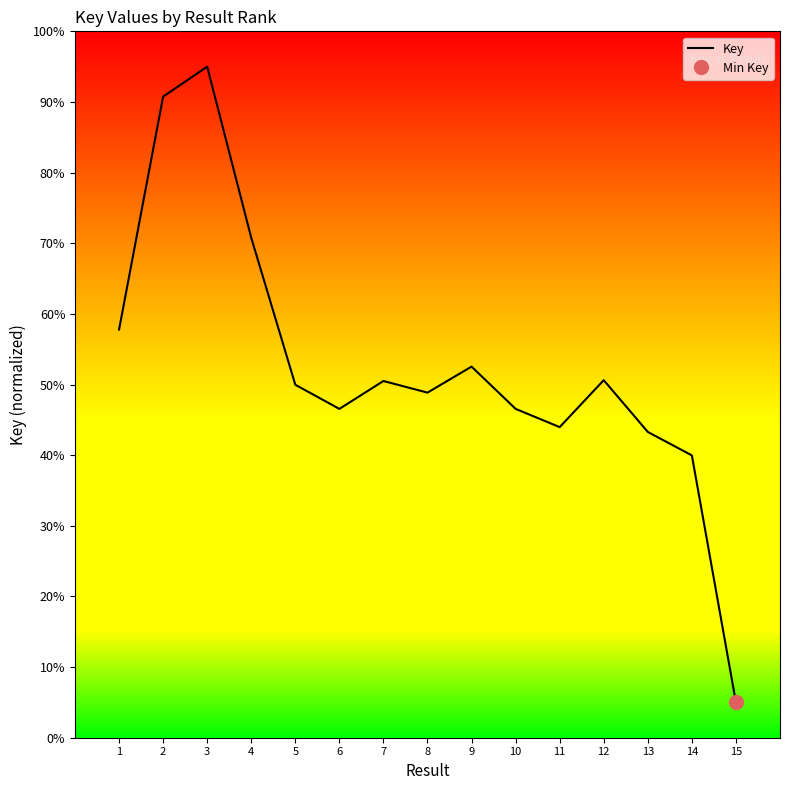

What is the approximate value at 15?

2100830.0